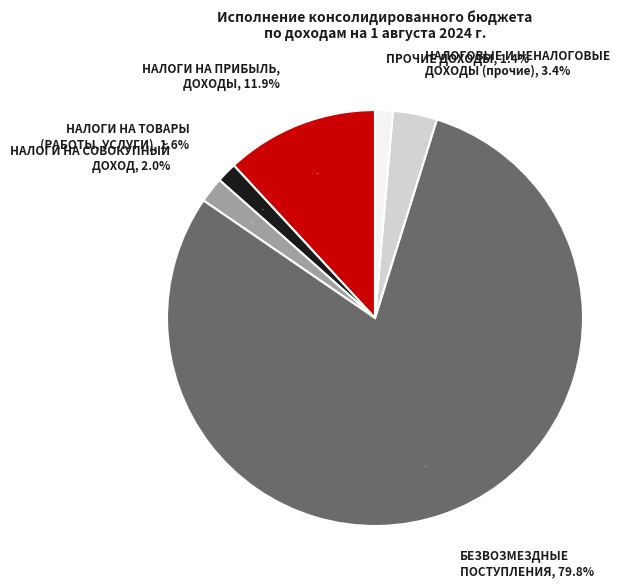

Which category has the smallest portion of the pie?

ПРОЧИЕ ДОХОДЫ